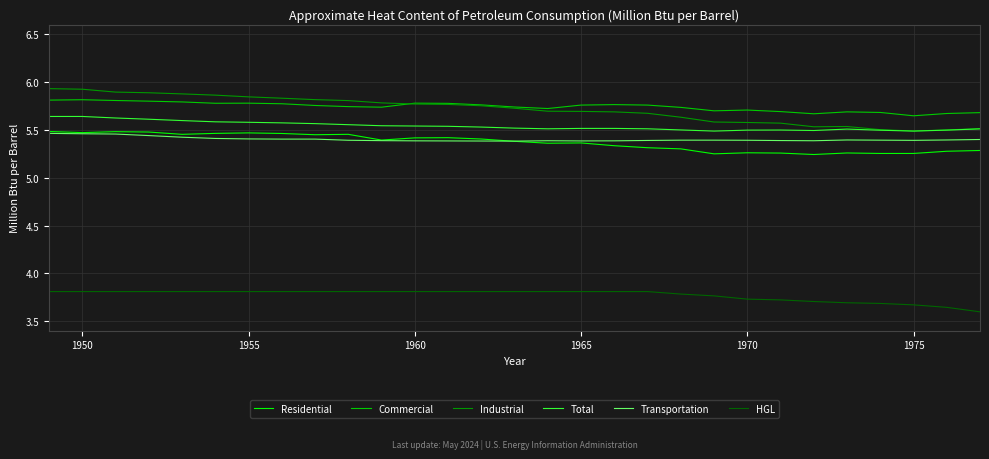

True or false: Residential has more than 0 interior local peaks.

True